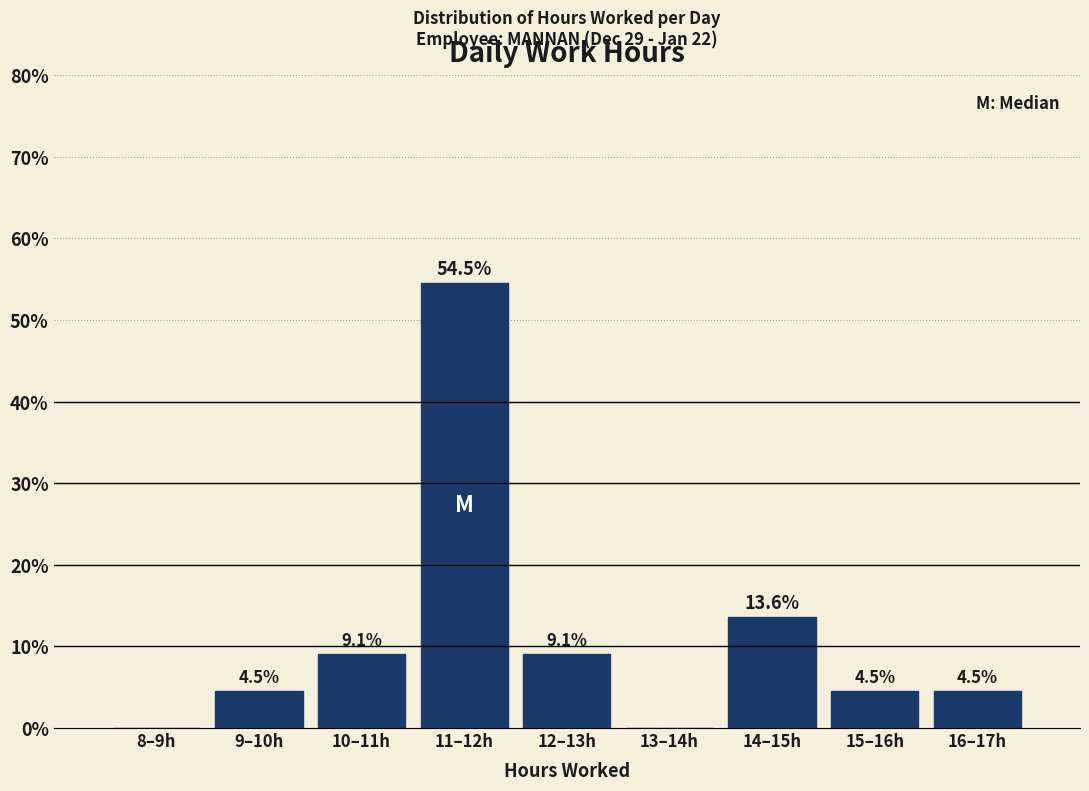

Reading left to right, extract all data points from this chart.

8–9h=0.0	9–10h=4.5	10–11h=9.1	11–12h=54.5	12–13h=9.1	13–14h=0.0	14–15h=13.6	15–16h=4.5	16–17h=4.5